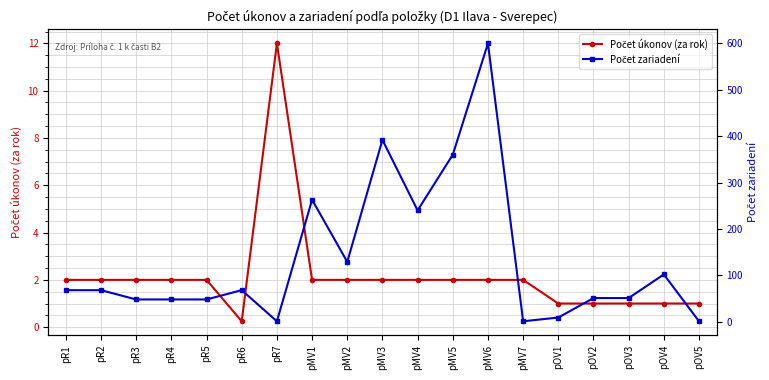

Which has a higher value, pR5 or pR1?

pR5